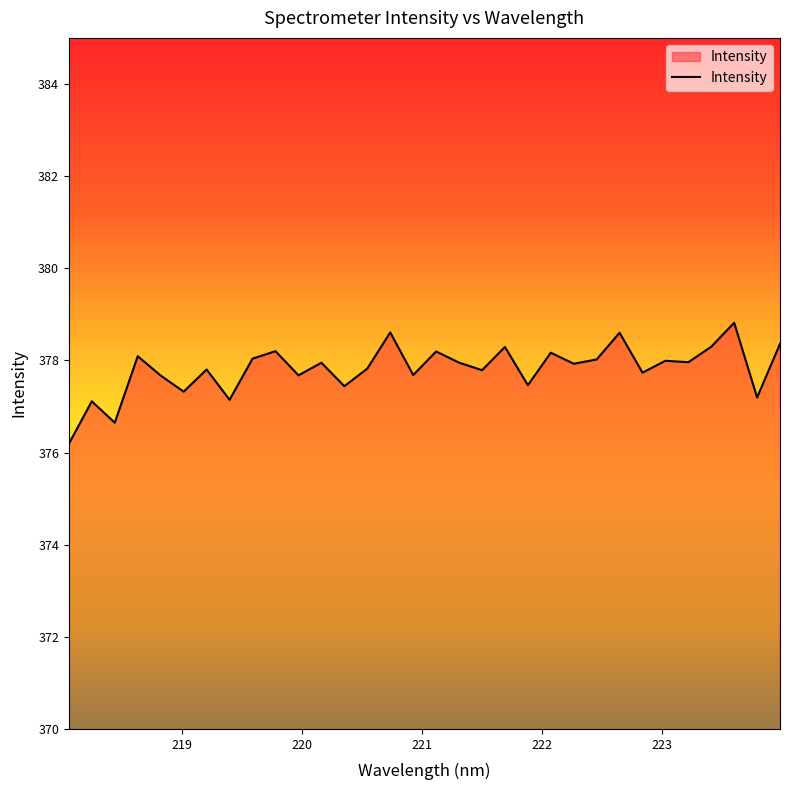

What is the maximum value shown in the chart?

378.8